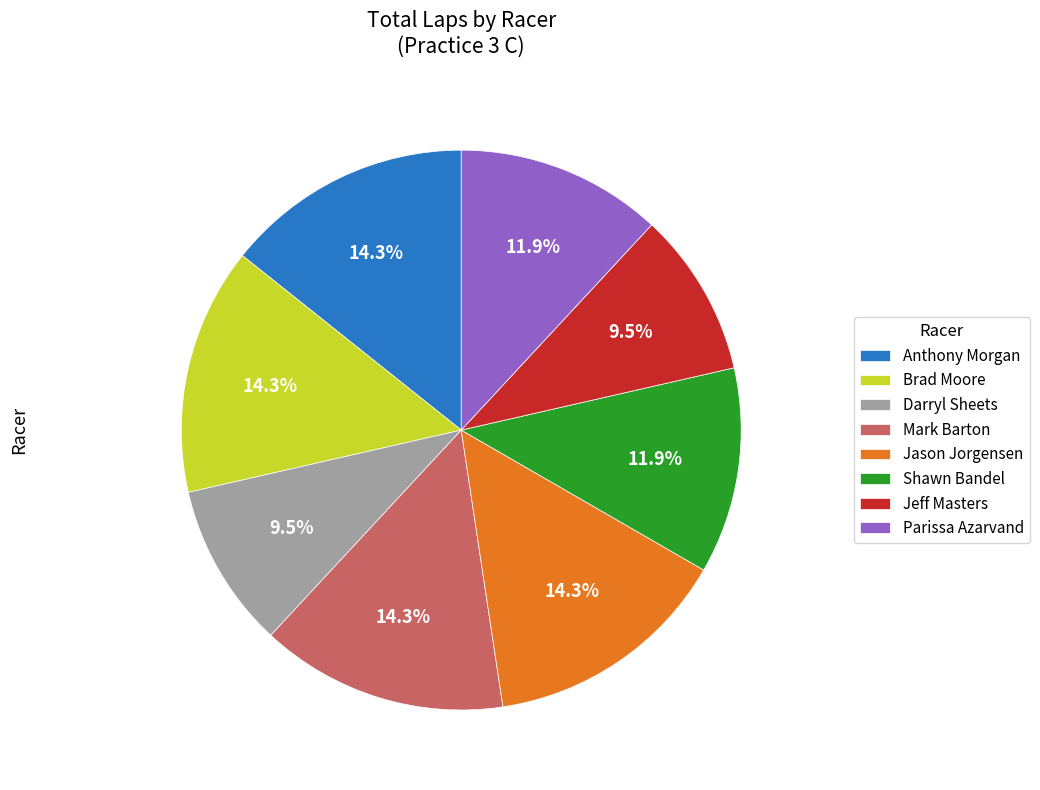

To the nearest percent, what percentage of the pie is Shawn Bandel?

12%